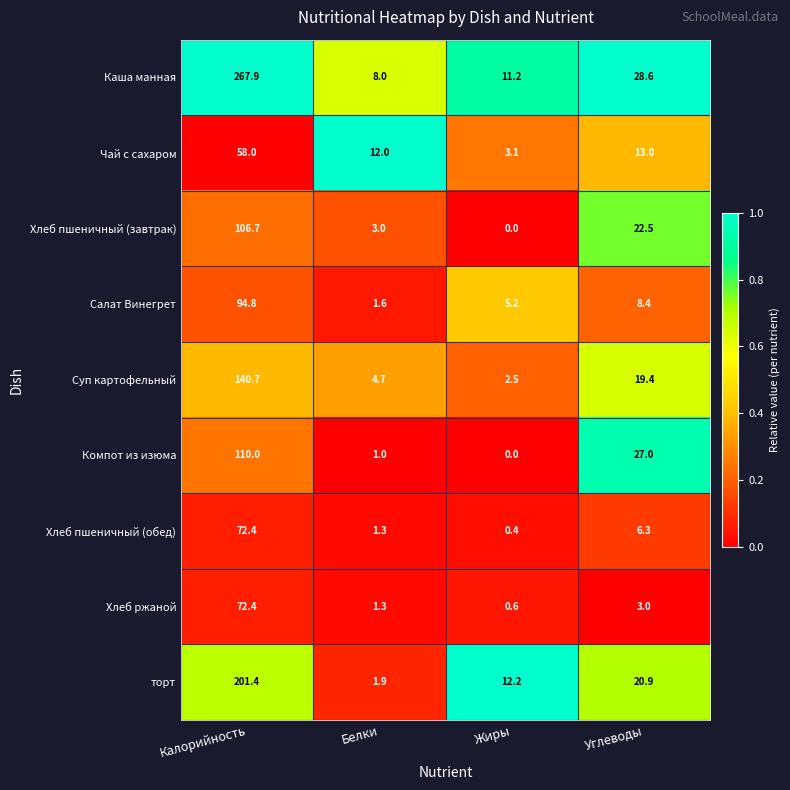

The value of Хлеб ржаной at Углеводы is 3.0. True or false?

True